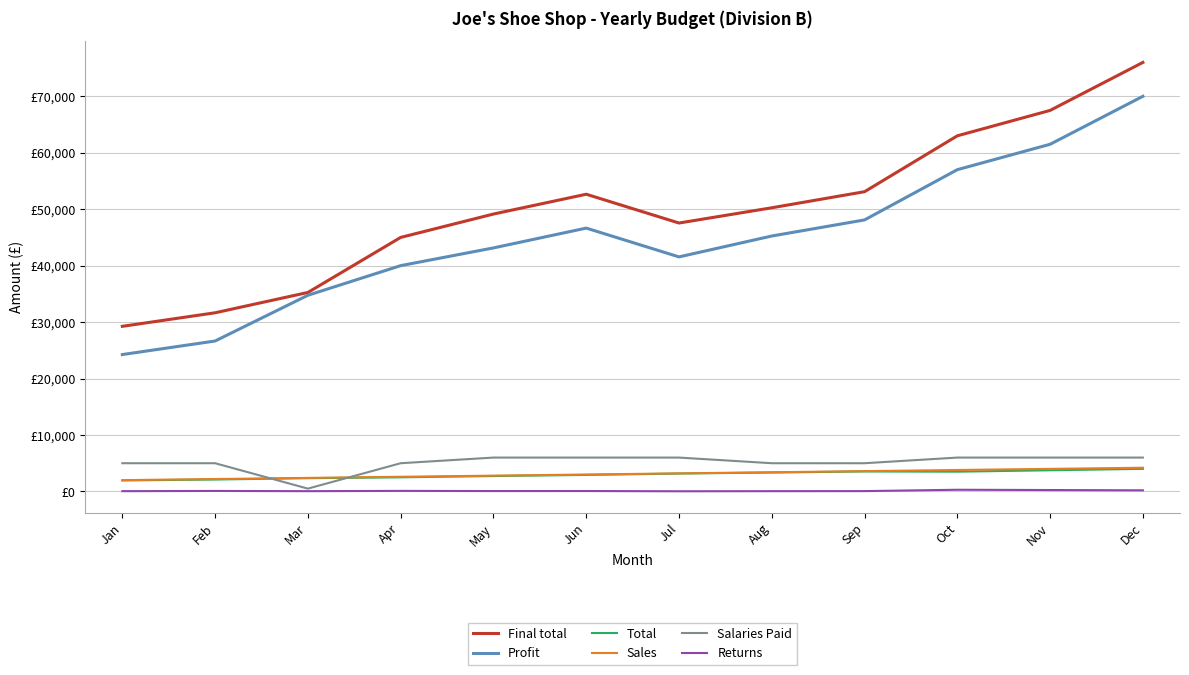

What are all the series names shown in the legend?

Final total, Profit, Total, Sales, Salaries Paid, Returns